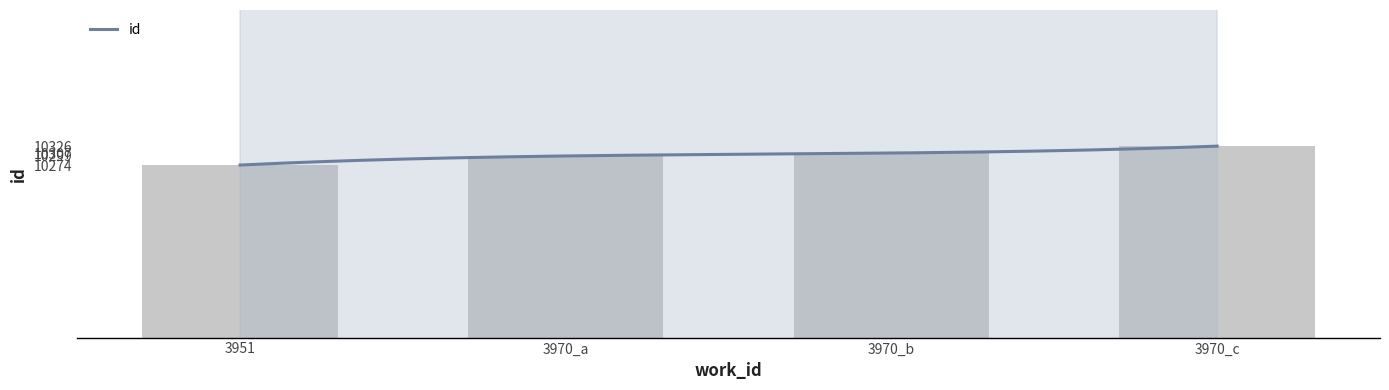

How many series are shown in this chart?

1